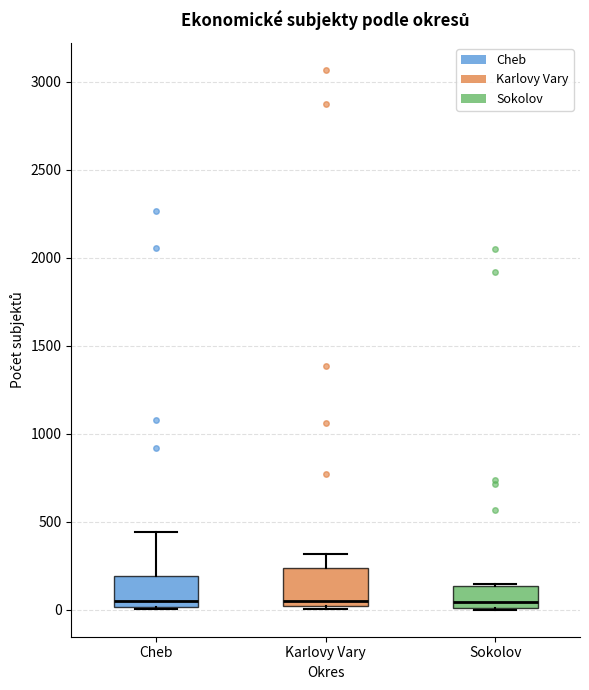

Reading left to right, read every box against the y-axis: the position of its median line, the range the box covers, and the ends of its whiskers. The values are not printed on the chart, so give them approximately, as read against the axis.

Cheb: median 50, box 0 to 200, whiskers 0 to 450
Karlovy Vary: median 50, box 0 to 250, whiskers 0 to 300
Sokolov: median 50, box 0 to 150, whiskers 0 to 150